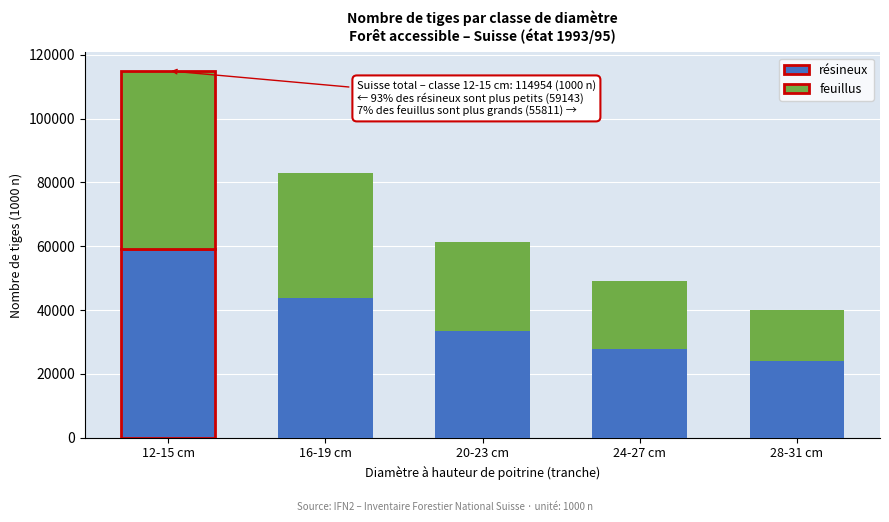

Reading left to right, what are the values for résineux?

59143	43794	33556	27853	24032